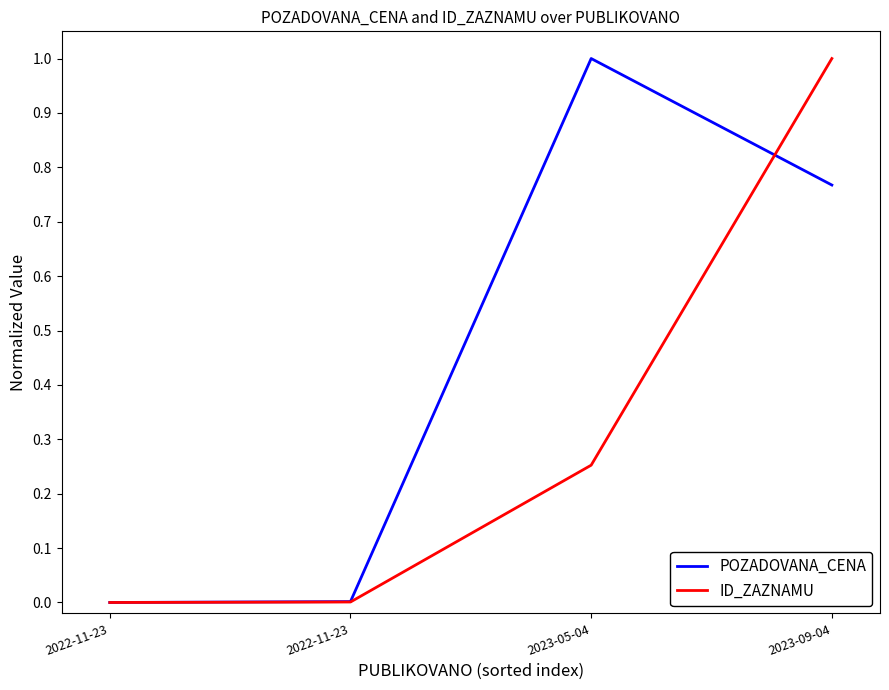

What are all the series names shown in the legend?

POZADOVANA_CENA, ID_ZAZNAMU